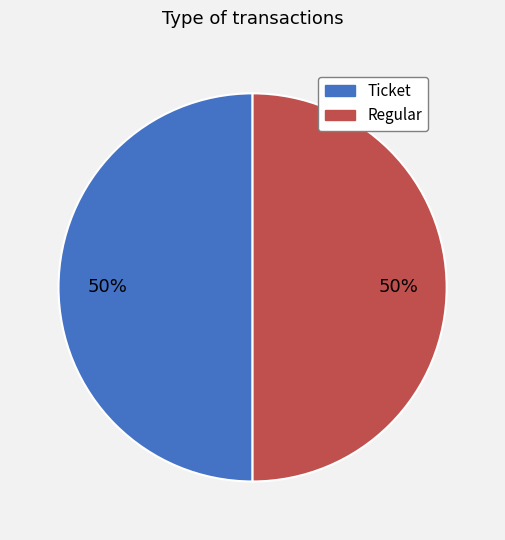

Combined, do Regular and Ticket account for over 50%?

Yes